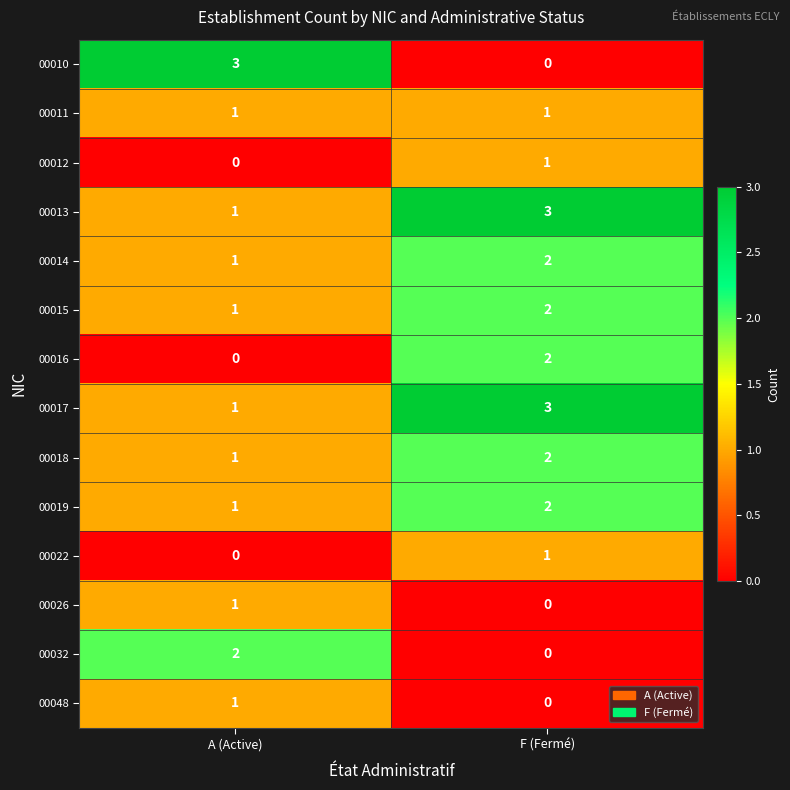

True or false: 00016 has a value of 1 at F (Fermé).

False